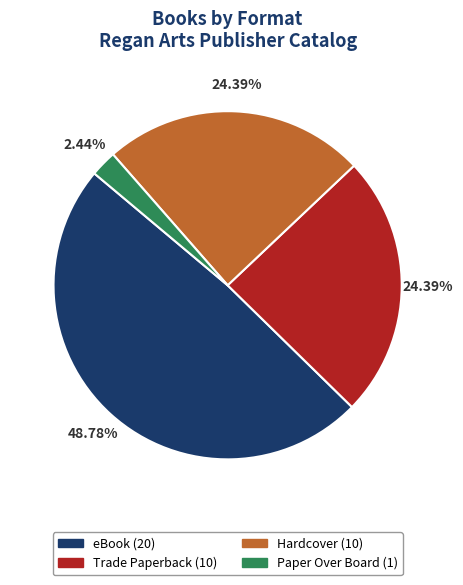

What percentage is the Trade Paperback slice, to the nearest percent?

24%